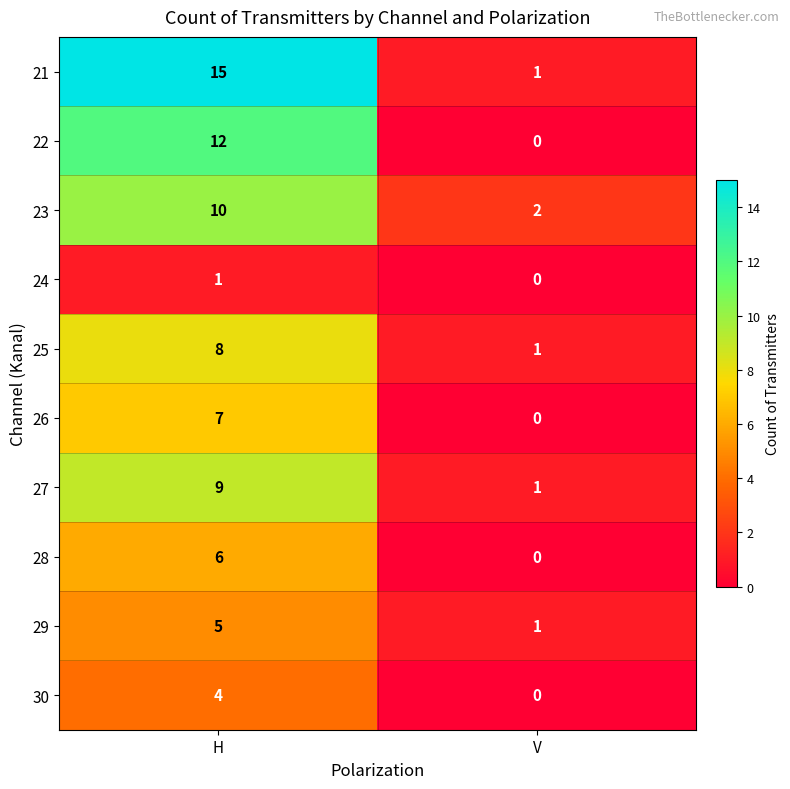

Rank the series by their maximum value, from lowest to highest.

24, 30, 29, 28, 26, 25, 27, 23, 22, 21